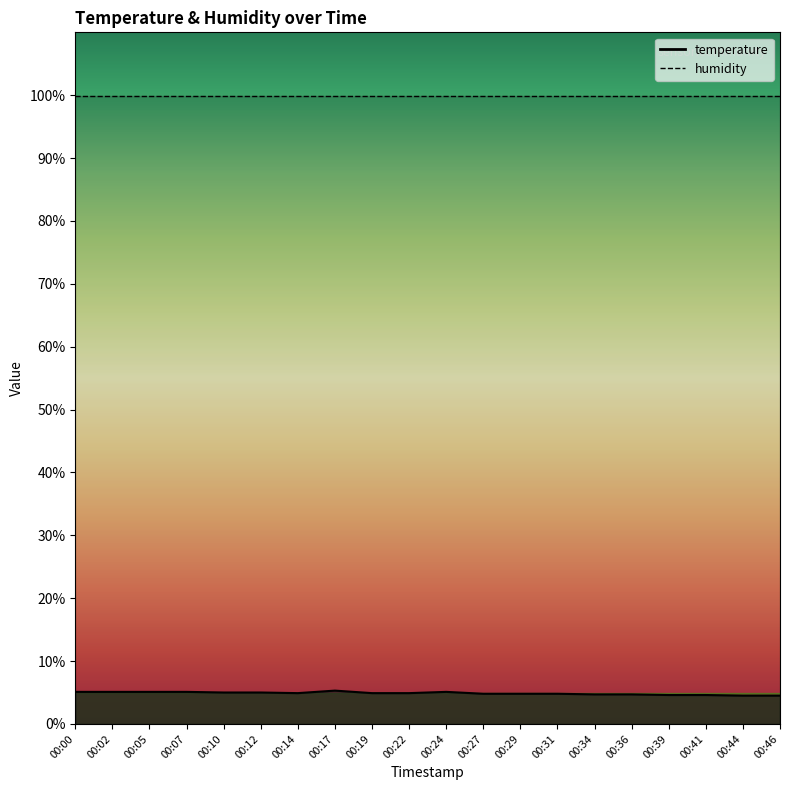

Where is the first local maximum?

00:17